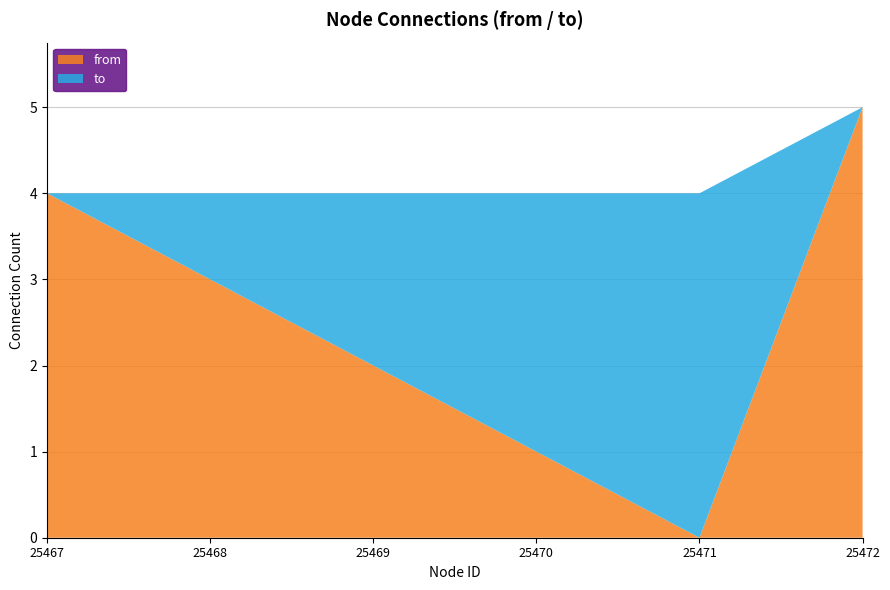

What is the total value across all series at 25470?

4